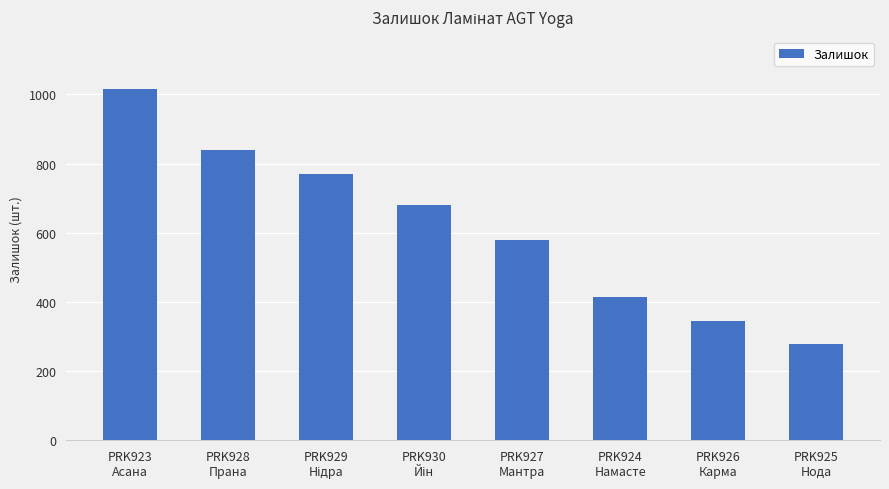

True or false: the data shows 839 at PRK928
Прана.

True